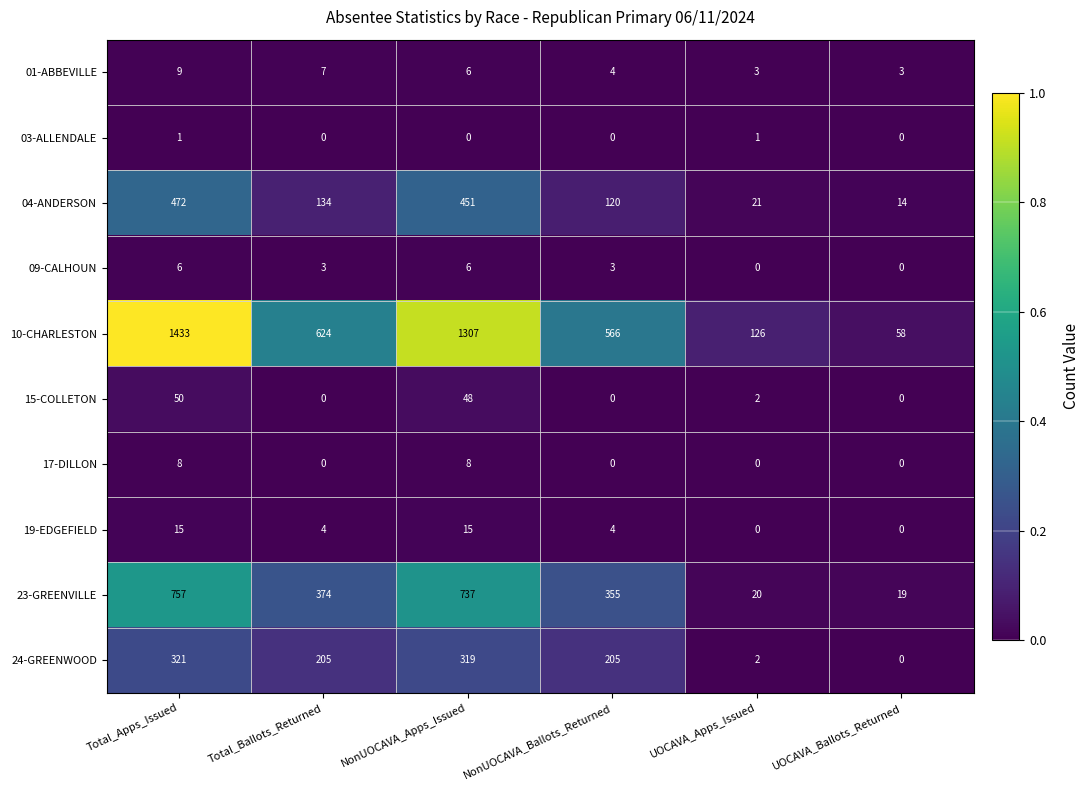

Rank the series by their maximum value, from lowest to highest.

03-ALLENDALE, 09-CALHOUN, 17-DILLON, 01-ABBEVILLE, 19-EDGEFIELD, 15-COLLETON, 24-GREENWOOD, 04-ANDERSON, 23-GREENVILLE, 10-CHARLESTON